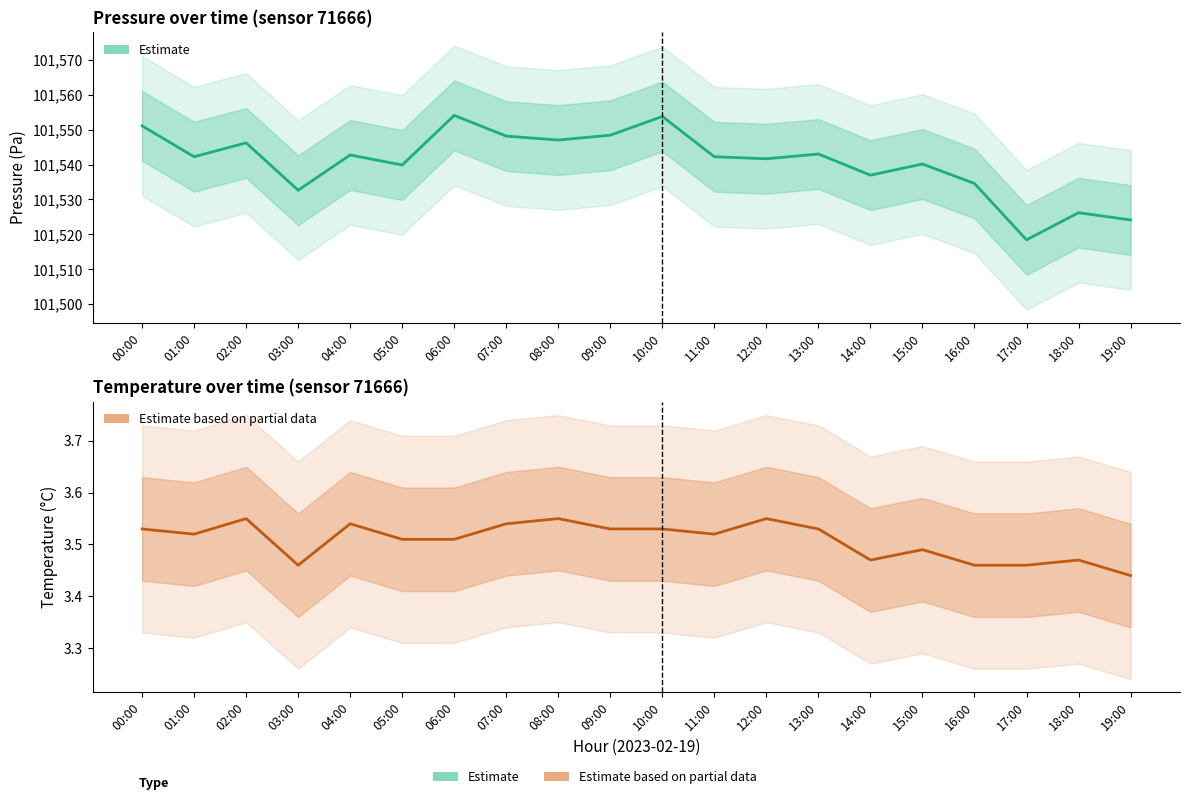

True or false: temperature and pressure cross at least once.

False